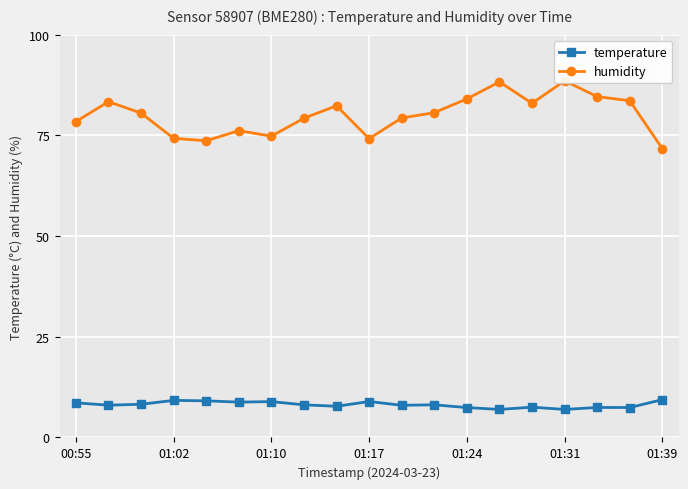

Read the temperature value at 01:17.

8.9